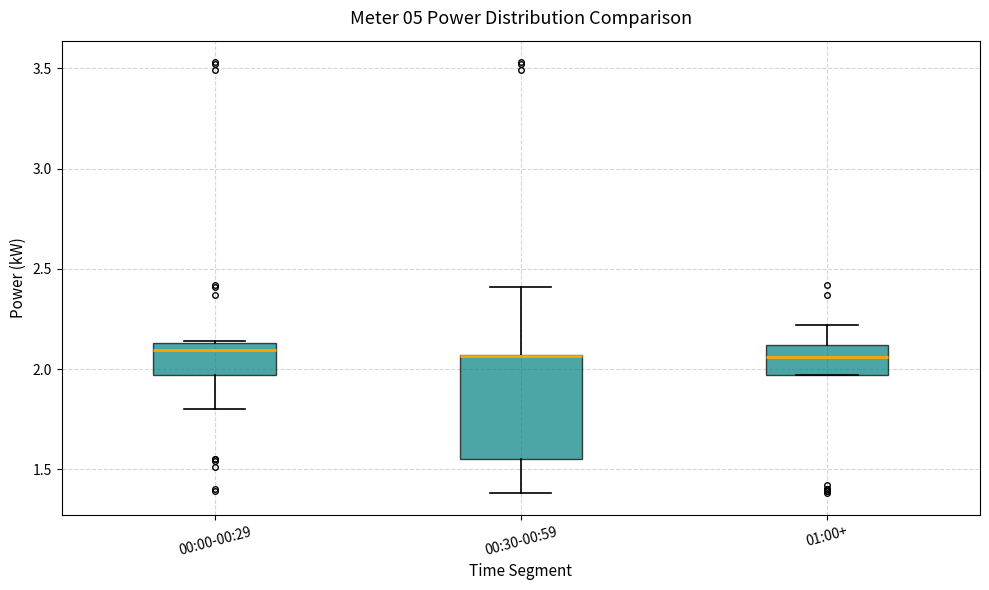

Where is the upper edge of the box for 01:00+ on the y-axis? The values are not printed on the chart, so give them approximately, as read against the axis.

2.10